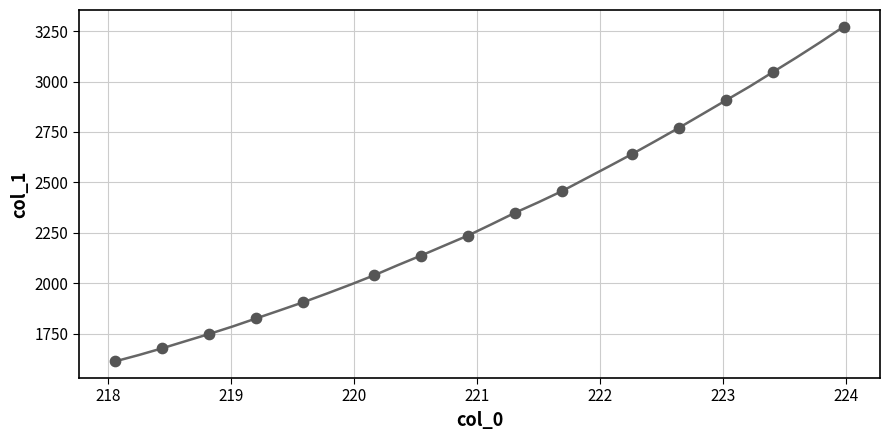

What is the minimum value shown in the chart?

1612.4